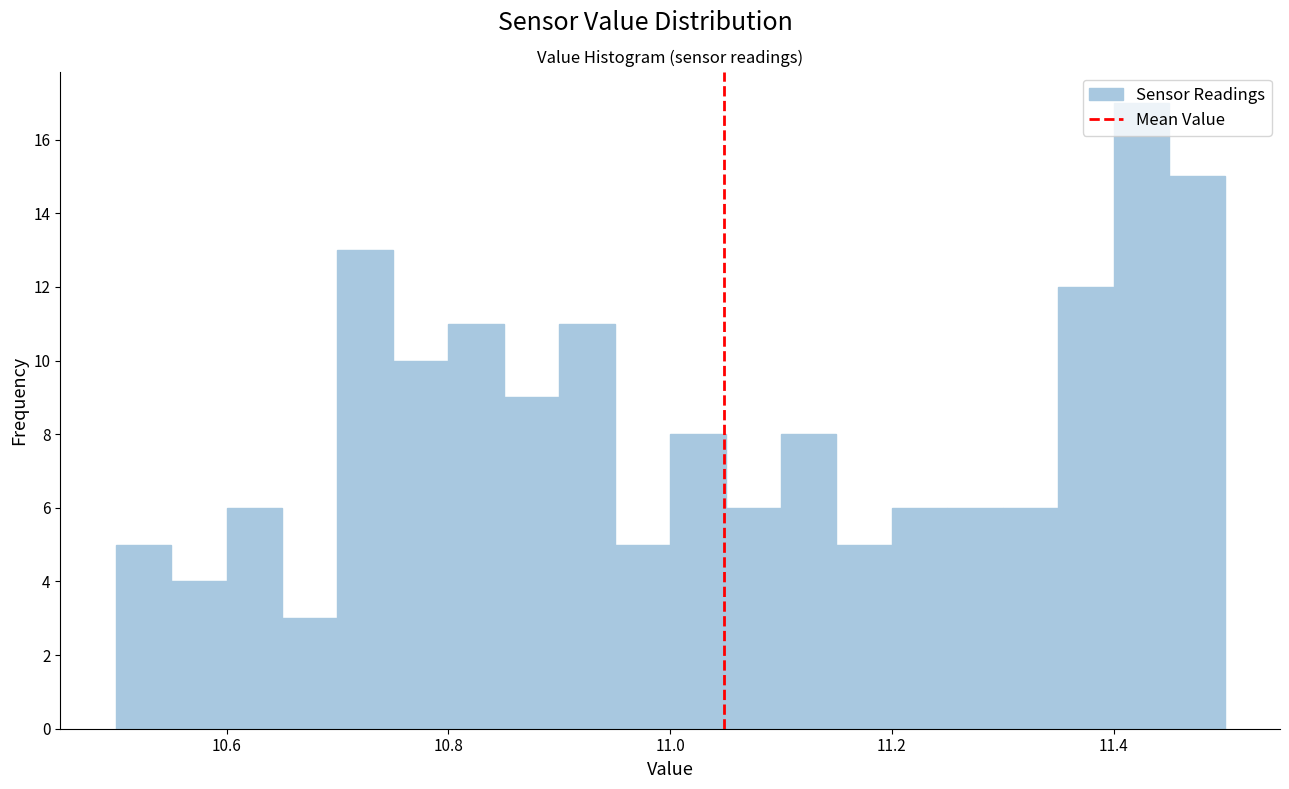

Around what value on the x-axis is the tallest bar? Give the approximate position of its centre, as read against the axis.

11.42